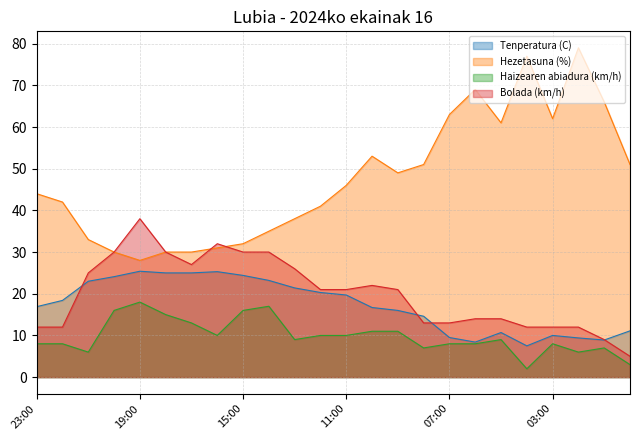

At 13:00, list the series in order from smallest to largest.

Haizearen abiadura (km/h), Tenperatura (C), Bolada (km/h), Hezetasuna (%)